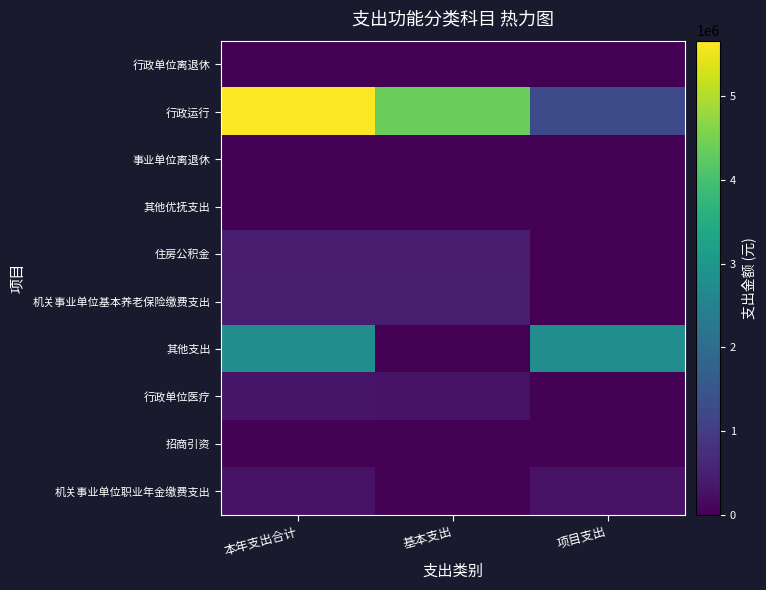

What is the total value across all series at 本年支出合计?

10027781.6